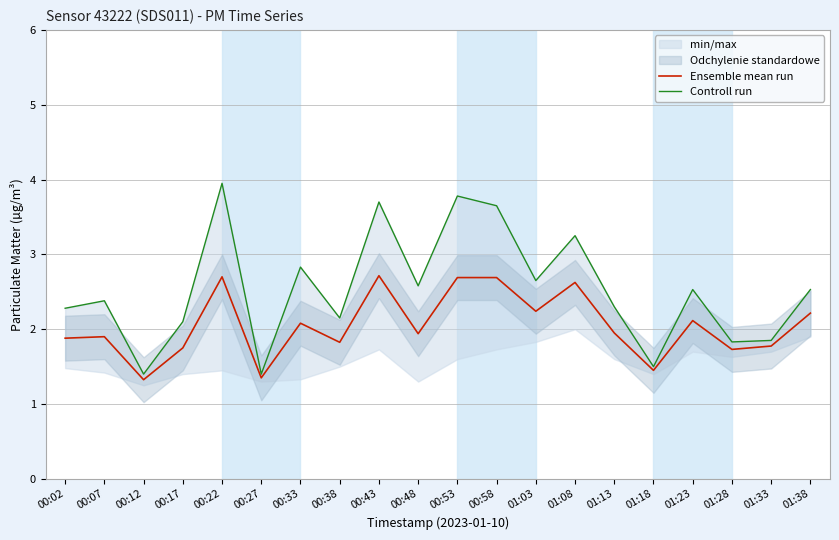

How many interior local valleys does the Controll run series have?

7